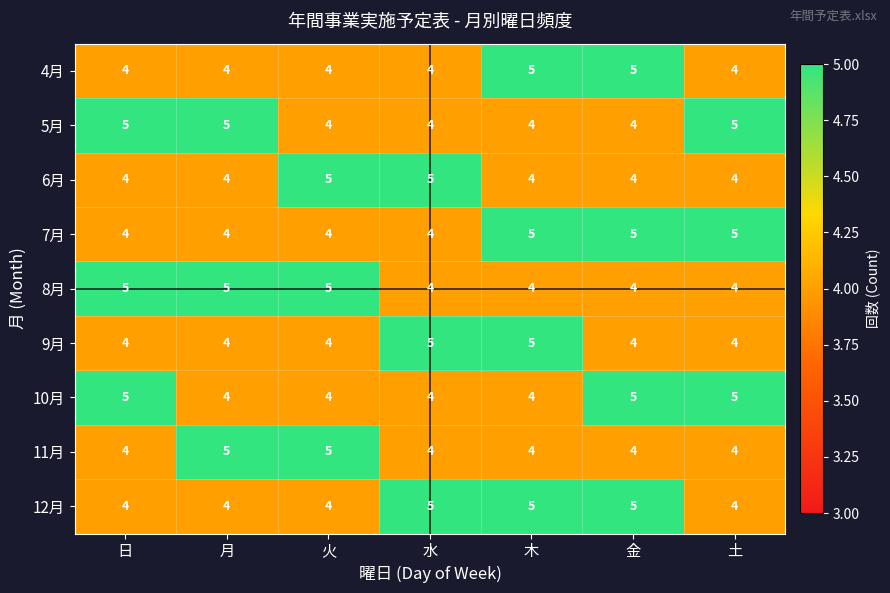

How many 9月 values are between 4 and 5?

7